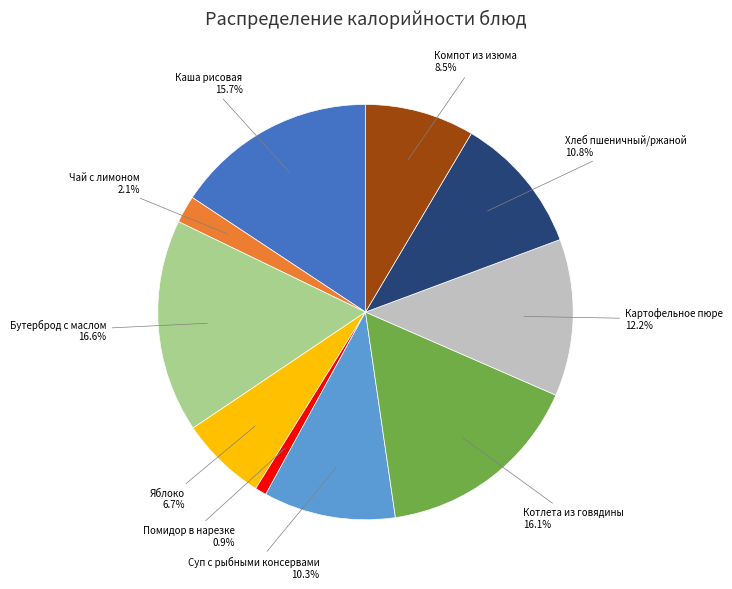

Does any single category account for the majority?

No